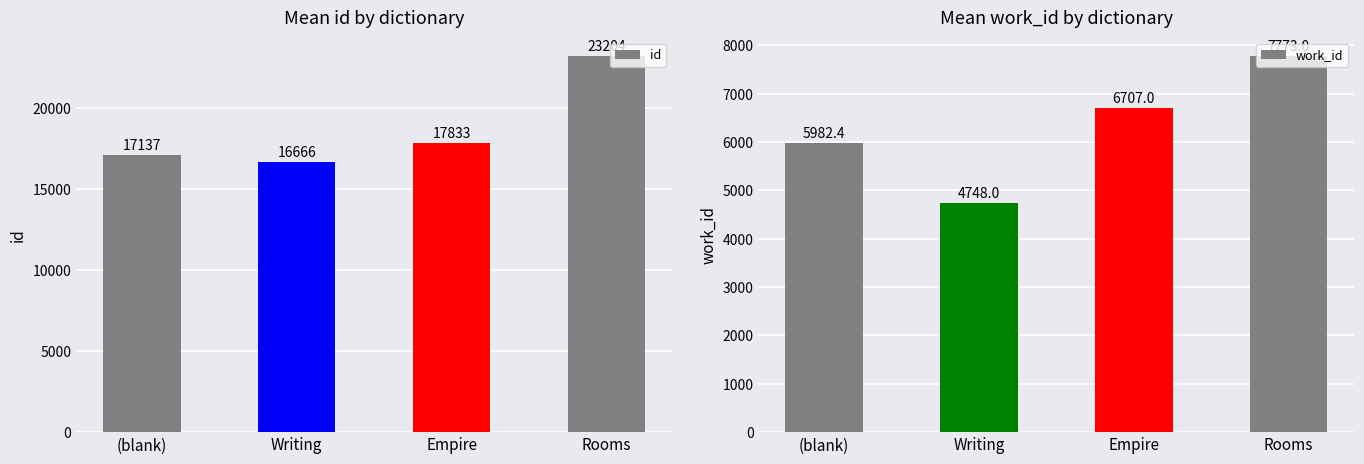

What position from the left is Writing?

2